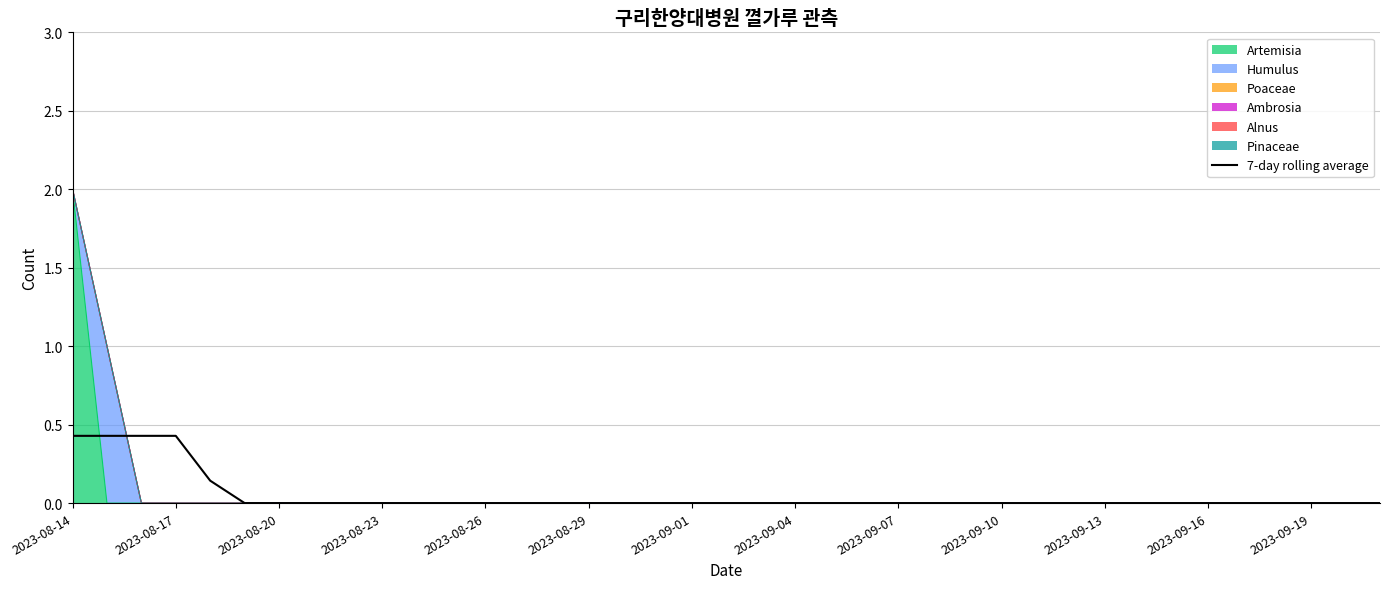

The chart shows a value of 0.0 at 37. True or false?

True